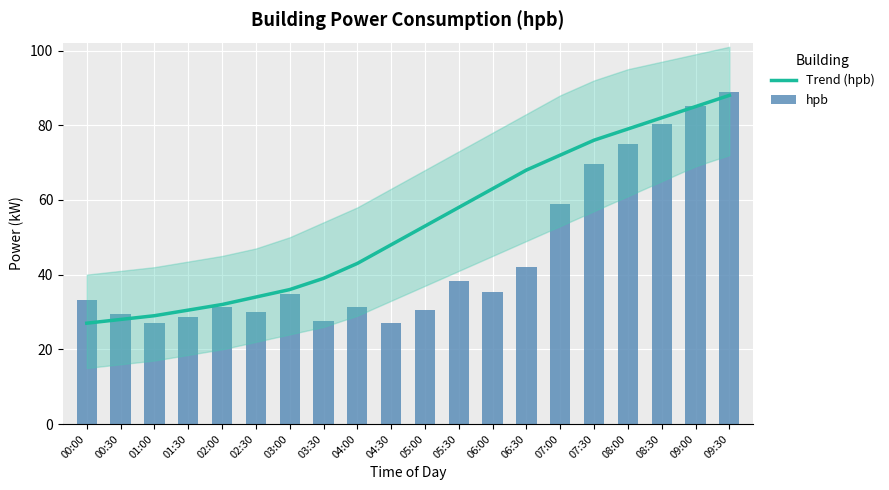

What is the difference between the hpb values at 07:00 and 09:00?

26.4